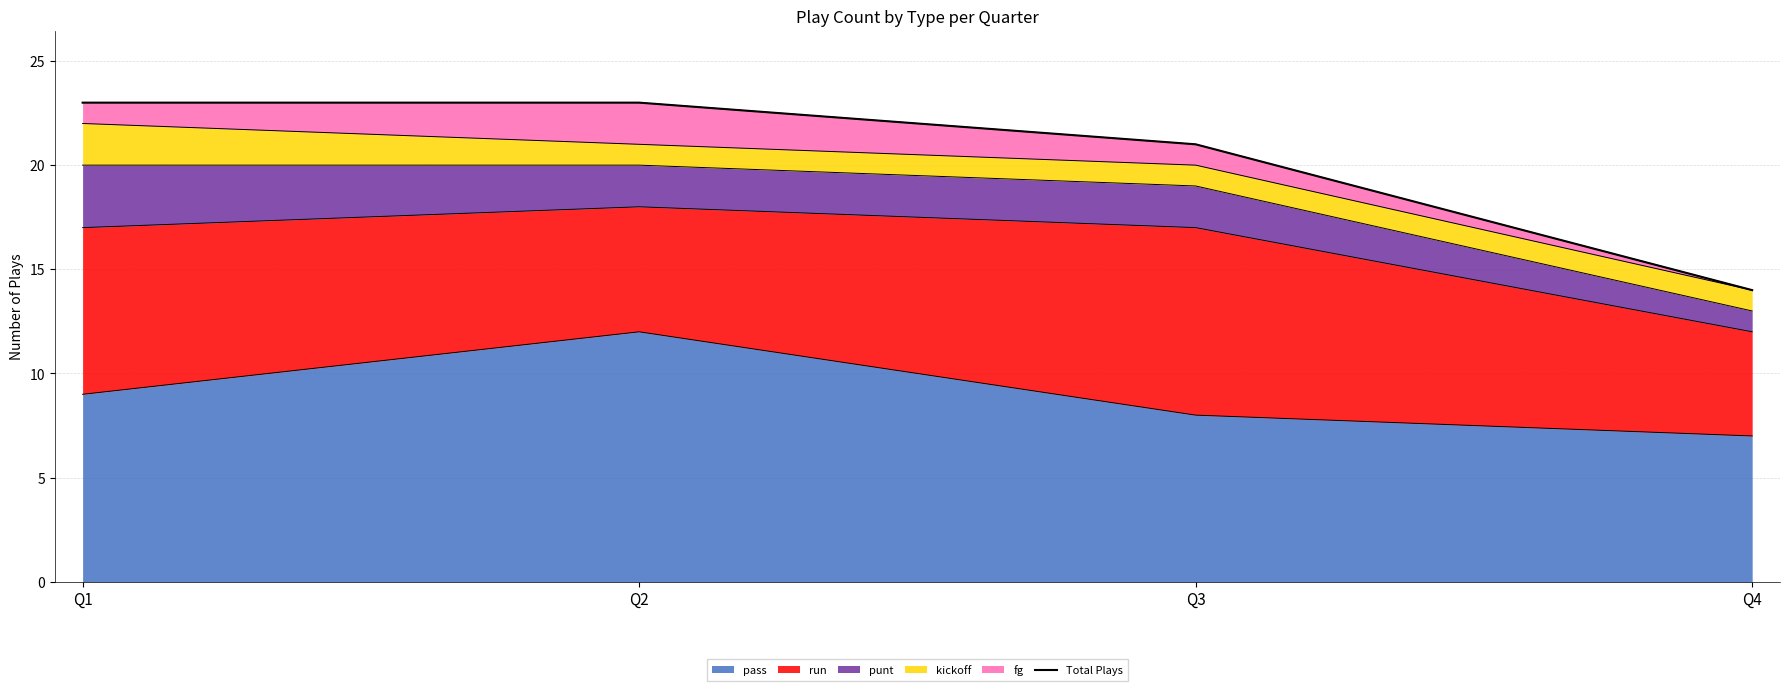

What is the sum of the values at Q2 and Q3?

44